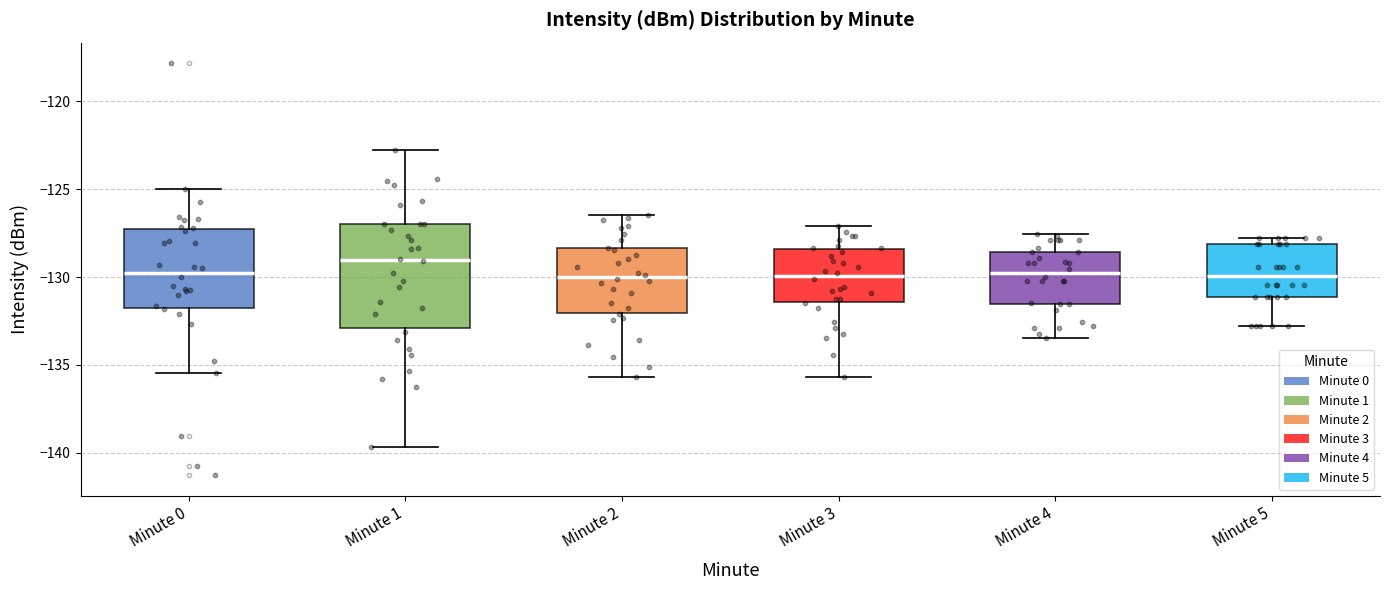

Comparing the boxes themselves (not the whiskers), which one is the tallest?

Minute 1